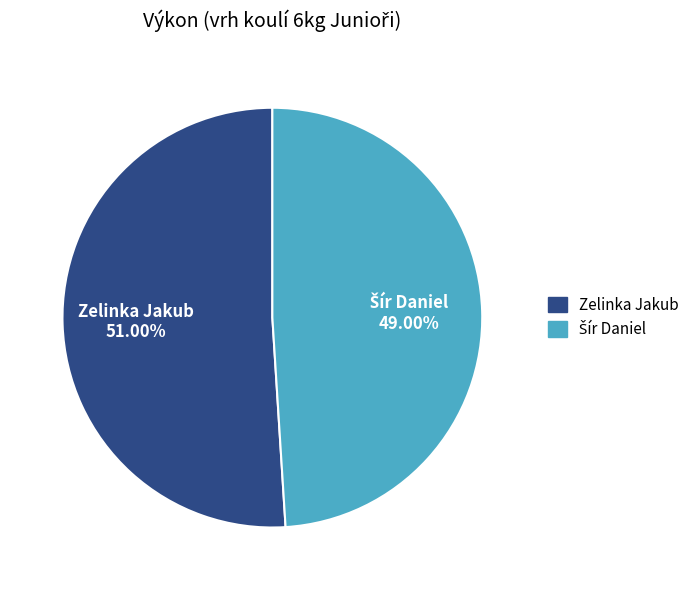

To the nearest percent, what is the difference between the largest and smallest slice percentages?

2%